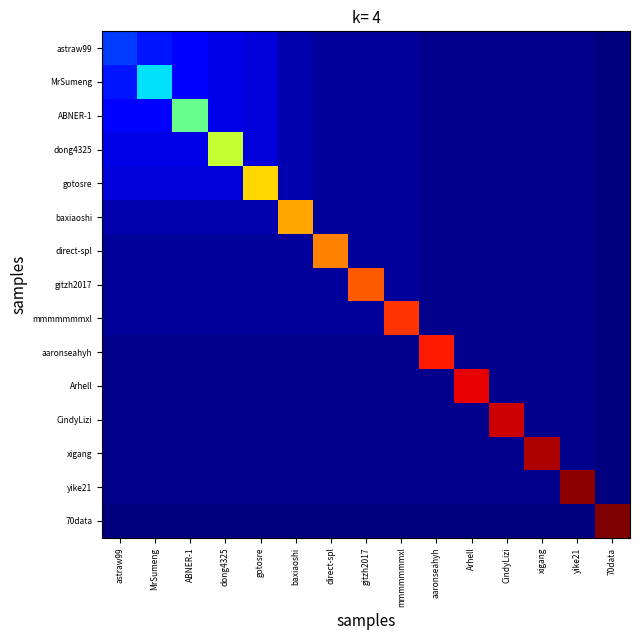

Reading left to right, extract all data points from this chart.

astraw99: astraw99=15	MrSumeng=12	ABNER-1=10	dong4325=8	gotosre=7	baxiaoshi=4	direct-spl=3	gitzh2017=3	mmmmmmmxl=3	aaronseahyh=2	Arhell=2	CindyLizi=2	xigang=2	yike21=2	70data=1
MrSumeng: astraw99=12	MrSumeng=27	ABNER-1=10	dong4325=8	gotosre=7	baxiaoshi=4	direct-spl=3	gitzh2017=3	mmmmmmmxl=3	aaronseahyh=2	Arhell=2	CindyLizi=2	xigang=2	yike21=2	70data=1
ABNER-1: astraw99=10	MrSumeng=10	ABNER-1=37	dong4325=8	gotosre=7	baxiaoshi=4	direct-spl=3	gitzh2017=3	mmmmmmmxl=3	aaronseahyh=2	Arhell=2	CindyLizi=2	xigang=2	yike21=2	70data=1
dong4325: astraw99=8	MrSumeng=8	ABNER-1=8	dong4325=45	gotosre=7	baxiaoshi=4	direct-spl=3	gitzh2017=3	mmmmmmmxl=3	aaronseahyh=2	Arhell=2	CindyLizi=2	xigang=2	yike21=2	70data=1
gotosre: astraw99=7	MrSumeng=7	ABNER-1=7	dong4325=7	gotosre=52	baxiaoshi=4	direct-spl=3	gitzh2017=3	mmmmmmmxl=3	aaronseahyh=2	Arhell=2	CindyLizi=2	xigang=2	yike21=2	70data=1
baxiaoshi: astraw99=4	MrSumeng=4	ABNER-1=4	dong4325=4	gotosre=4	baxiaoshi=56	direct-spl=3	gitzh2017=3	mmmmmmmxl=3	aaronseahyh=2	Arhell=2	CindyLizi=2	xigang=2	yike21=2	70data=1
direct-spl: astraw99=3	MrSumeng=3	ABNER-1=3	dong4325=3	gotosre=3	baxiaoshi=3	direct-spl=59	gitzh2017=3	mmmmmmmxl=3	aaronseahyh=2	Arhell=2	CindyLizi=2	xigang=2	yike21=2	70data=1
gitzh2017: astraw99=3	MrSumeng=3	ABNER-1=3	dong4325=3	gotosre=3	baxiaoshi=3	direct-spl=3	gitzh2017=62	mmmmmmmxl=3	aaronseahyh=2	Arhell=2	CindyLizi=2	xigang=2	yike21=2	70data=1
mmmmmmmxl: astraw99=3	MrSumeng=3	ABNER-1=3	dong4325=3	gotosre=3	baxiaoshi=3	direct-spl=3	gitzh2017=3	mmmmmmmxl=65	aaronseahyh=2	Arhell=2	CindyLizi=2	xigang=2	yike21=2	70data=1
aaronseahyh: astraw99=2	MrSumeng=2	ABNER-1=2	dong4325=2	gotosre=2	baxiaoshi=2	direct-spl=2	gitzh2017=2	mmmmmmmxl=2	aaronseahyh=67	Arhell=2	CindyLizi=2	xigang=2	yike21=2	70data=1
Arhell: astraw99=2	MrSumeng=2	ABNER-1=2	dong4325=2	gotosre=2	baxiaoshi=2	direct-spl=2	gitzh2017=2	mmmmmmmxl=2	aaronseahyh=2	Arhell=69	CindyLizi=2	xigang=2	yike21=2	70data=1
CindyLizi: astraw99=2	MrSumeng=2	ABNER-1=2	dong4325=2	gotosre=2	baxiaoshi=2	direct-spl=2	gitzh2017=2	mmmmmmmxl=2	aaronseahyh=2	Arhell=2	CindyLizi=71	xigang=2	yike21=2	70data=1
xigang: astraw99=2	MrSumeng=2	ABNER-1=2	dong4325=2	gotosre=2	baxiaoshi=2	direct-spl=2	gitzh2017=2	mmmmmmmxl=2	aaronseahyh=2	Arhell=2	CindyLizi=2	xigang=73	yike21=2	70data=1
yike21: astraw99=2	MrSumeng=2	ABNER-1=2	dong4325=2	gotosre=2	baxiaoshi=2	direct-spl=2	gitzh2017=2	mmmmmmmxl=2	aaronseahyh=2	Arhell=2	CindyLizi=2	xigang=2	yike21=75	70data=1
70data: astraw99=1	MrSumeng=1	ABNER-1=1	dong4325=1	gotosre=1	baxiaoshi=1	direct-spl=1	gitzh2017=1	mmmmmmmxl=1	aaronseahyh=1	Arhell=1	CindyLizi=1	xigang=1	yike21=1	70data=76